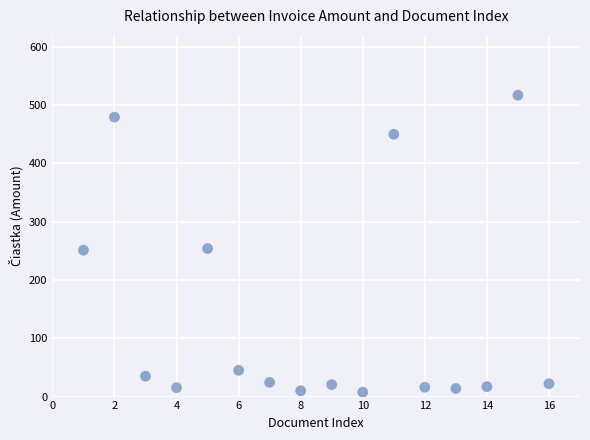

What is the range of X values (max minus min)?

15.0